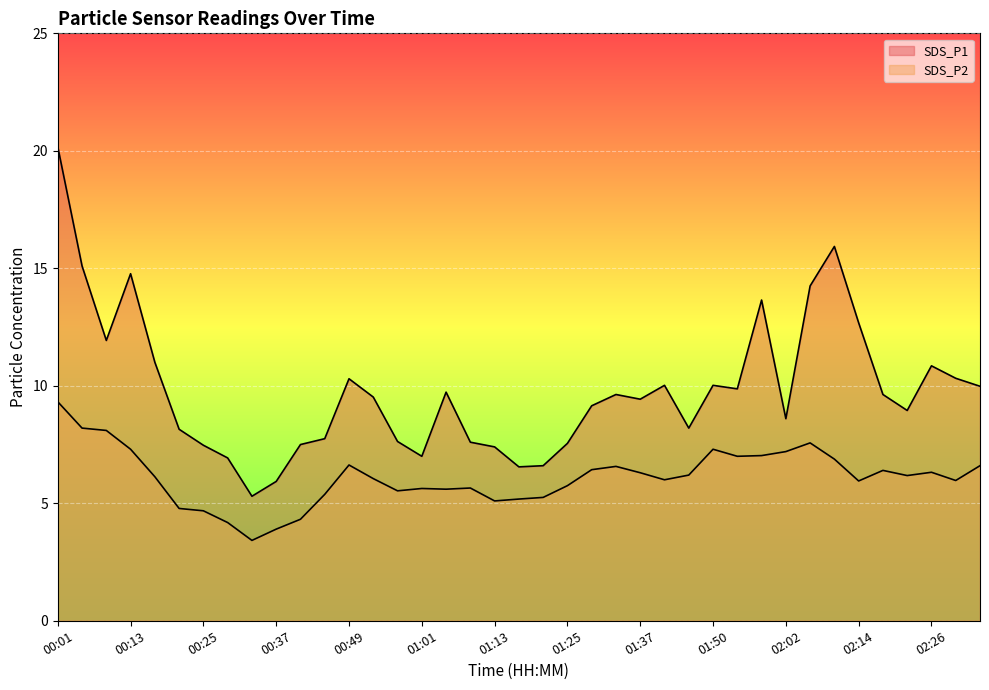

Reading left to right, what are all the values shown in this chart?

SDS_P1: 00:01=20.2	00:05=15.1	00:09=11.9	00:13=14.8	00:17=11.0	00:21=8.2	00:25=7.5	00:29=6.9	00:33=5.3	00:37=5.9	00:41=7.5	00:45=7.8	00:49=10.3	00:53=9.5	00:57=7.6	01:01=7.0	01:05=9.7	01:09=7.6	01:13=7.4	01:17=6.5	01:21=6.6	01:25=7.5	01:29=9.2	01:33=9.6	01:37=9.4	01:41=10.0	01:45=8.2	01:50=10.0	01:54=9.9	01:58=13.7	02:02=8.6	02:06=14.2	02:10=15.9	02:14=12.7	02:18=9.6	02:22=8.9	02:26=10.8	02:30=10.3	02:38=10.0
SDS_P2: 00:01=9.3	00:05=8.2	00:09=8.1	00:13=7.3	00:17=6.1	00:21=4.8	00:25=4.7	00:29=4.2	00:33=3.4	00:37=3.9	00:41=4.3	00:45=5.4	00:49=6.6	00:53=6.0	00:57=5.5	01:01=5.6	01:05=5.6	01:09=5.7	01:13=5.1	01:17=5.2	01:21=5.2	01:25=5.8	01:29=6.4	01:33=6.6	01:37=6.3	01:41=6.0	01:45=6.2	01:50=7.3	01:54=7.0	01:58=7.0	02:02=7.2	02:06=7.6	02:10=6.9	02:14=6.0	02:18=6.4	02:22=6.2	02:26=6.3	02:30=6.0	02:38=6.6